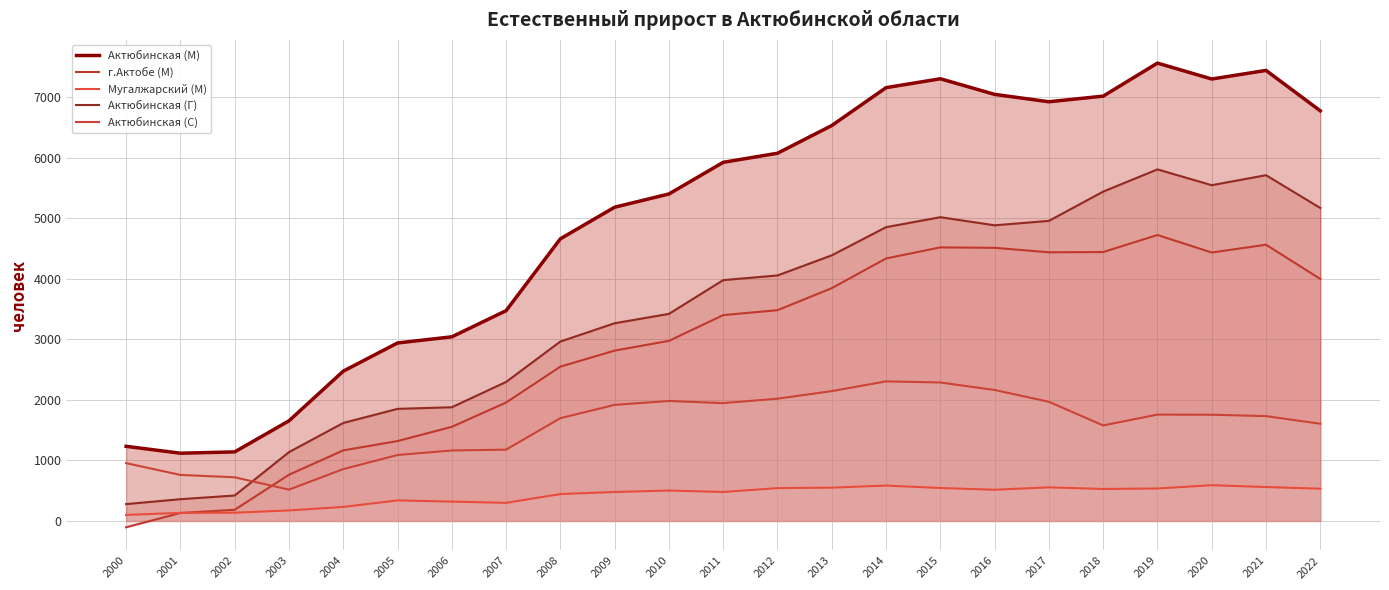

What is the minimum value for г.Актобе (М)?

-105